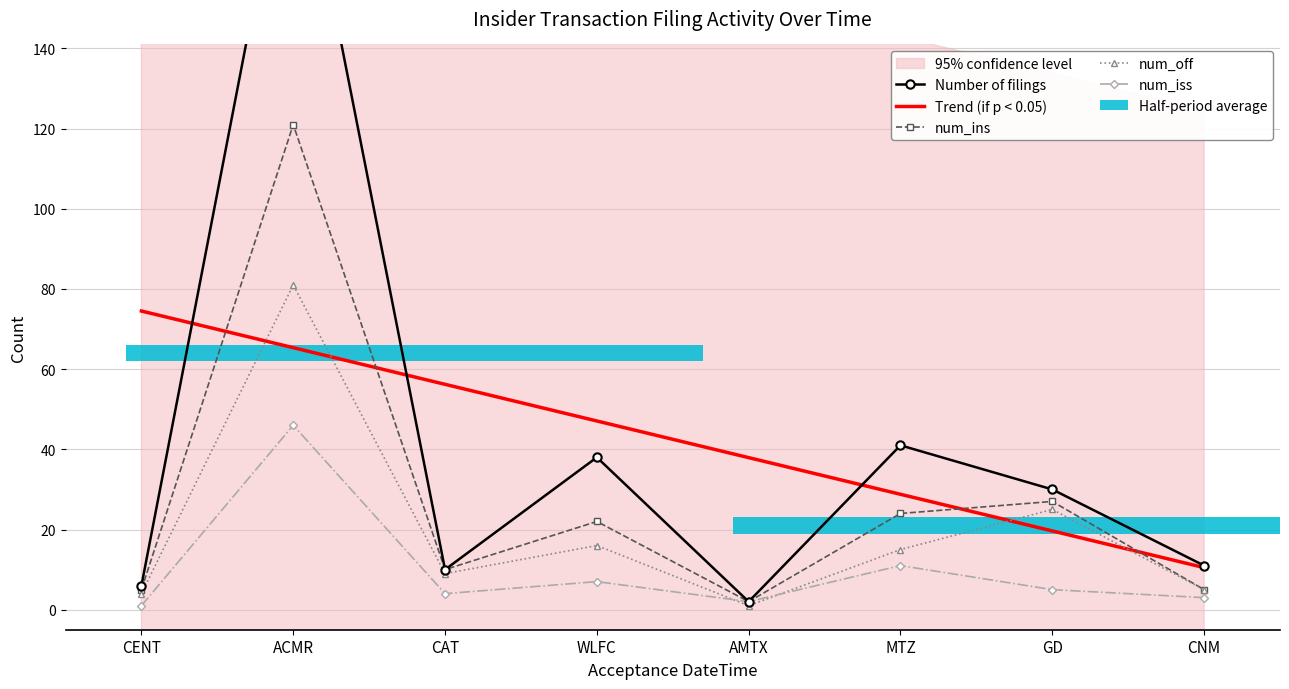

Which category has the highest value across all series?

ACMR